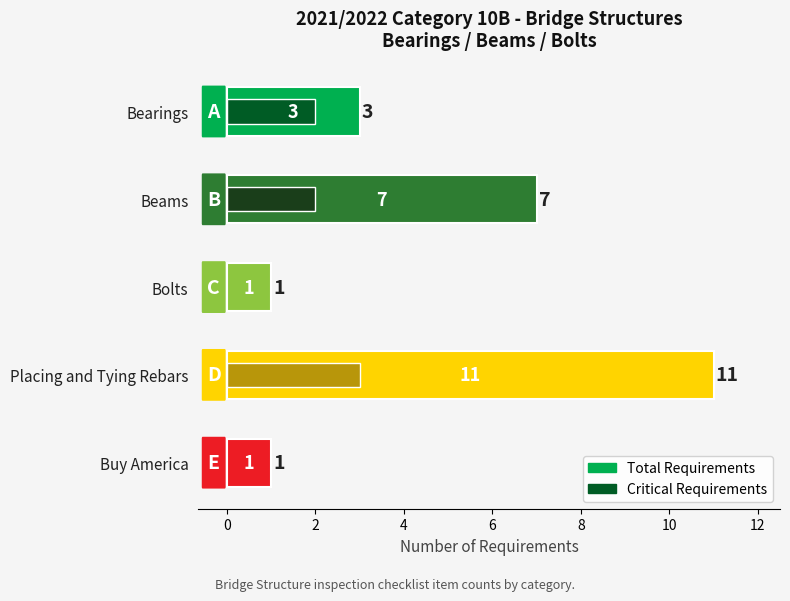

Is it true that the value at Buy America is 1?

True